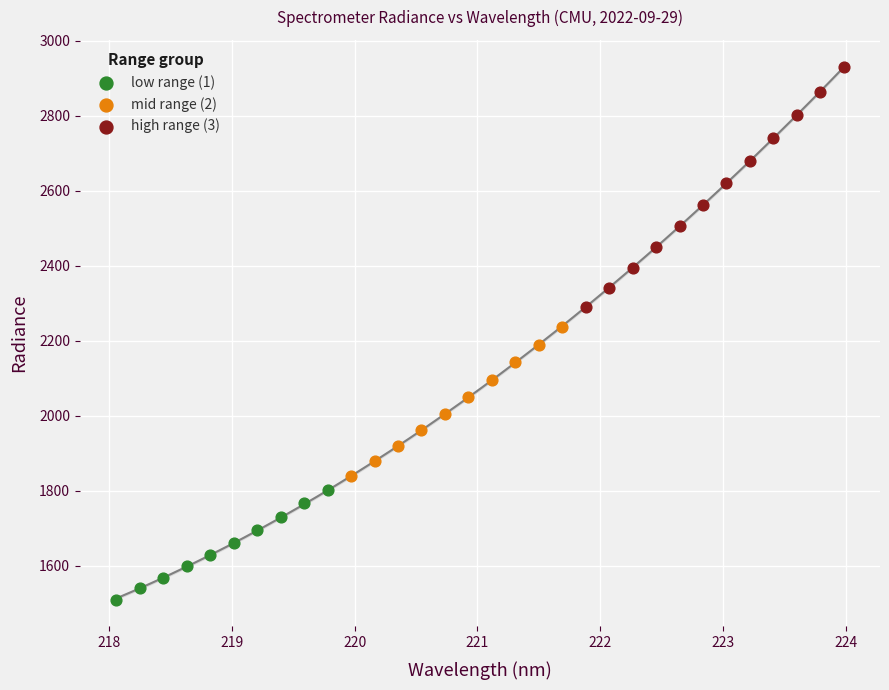

Which series reaches the minimum Y coordinate?

low range (1)